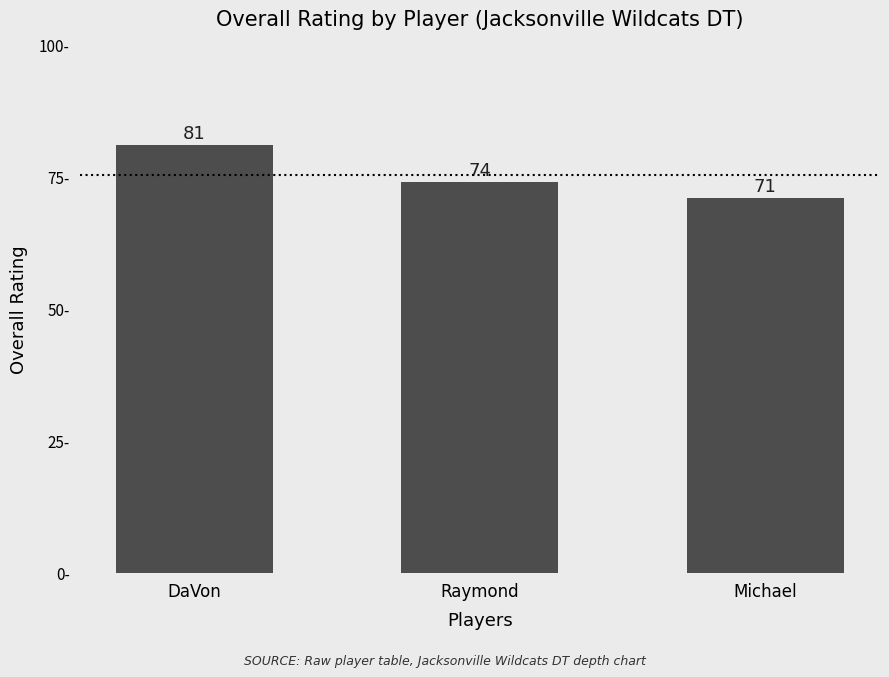

Count the values in the range 71 to 81.

3